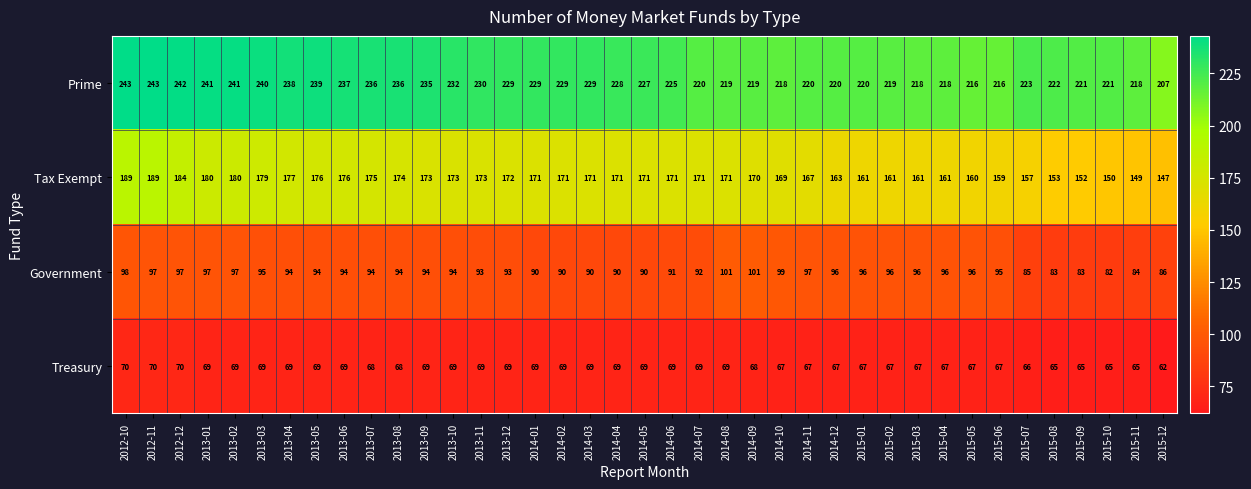

What is the spread (max minus min) of values at 2014-01?

160